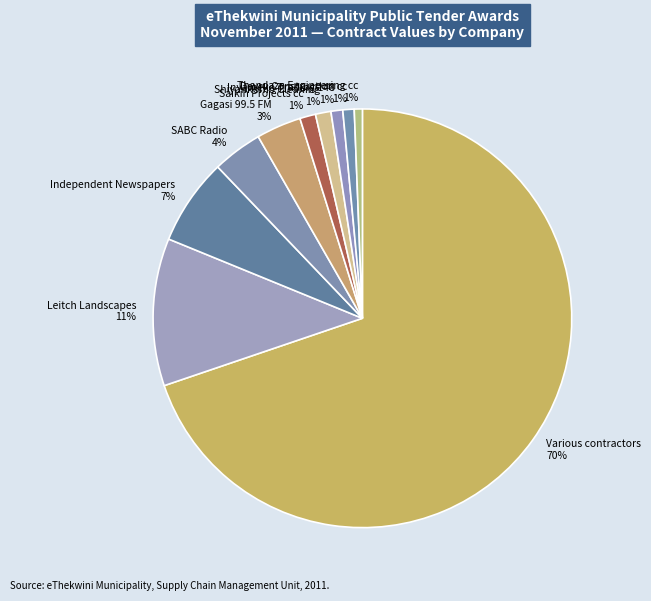

Combined, do Various contractors and Independent Newspapers account for over 50%?

Yes